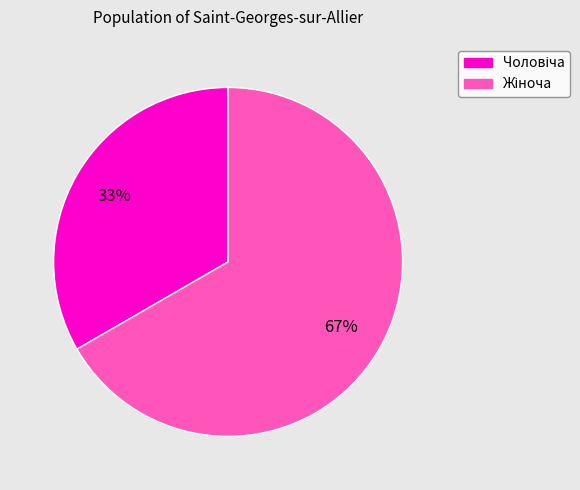

Is there a majority slice in this chart?

Yes